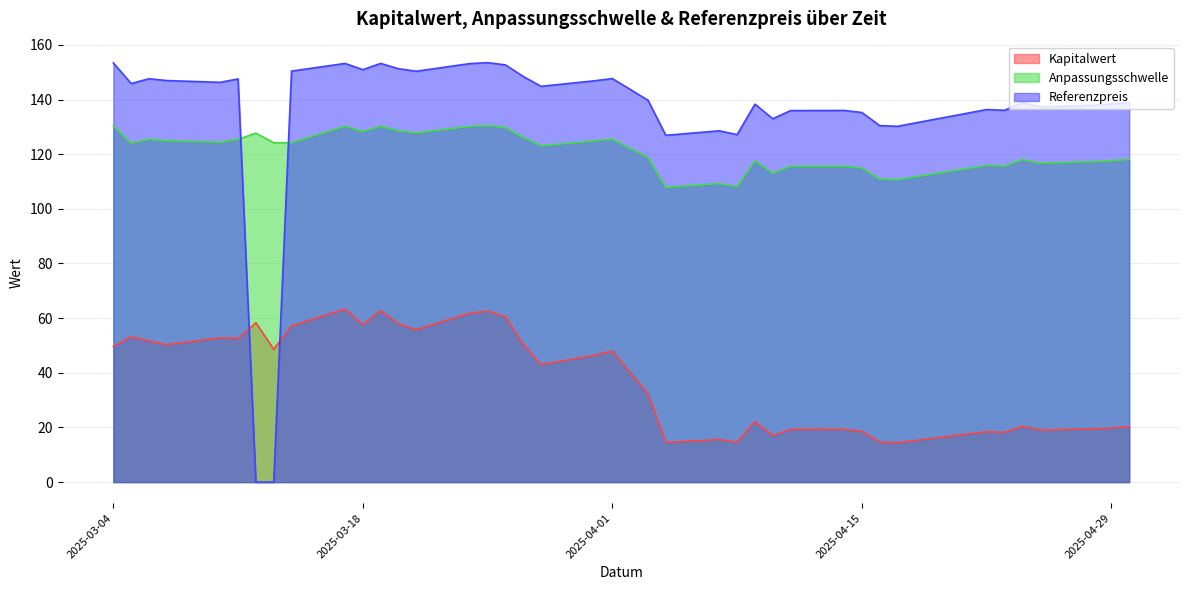

Which series changed the most between 2025-04-09 and 2025-03-13?

Referenzpreis